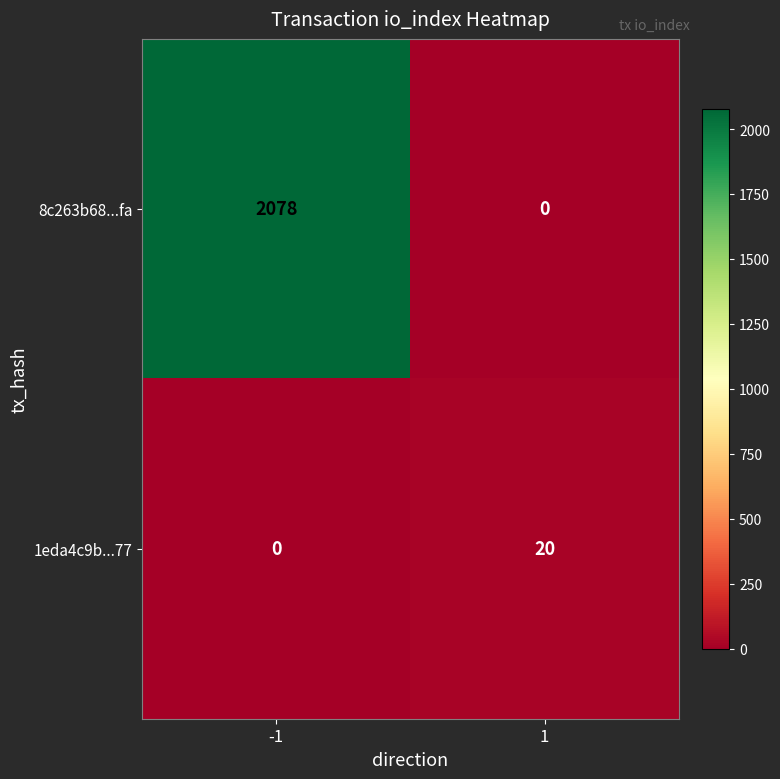

What is the maximum value shown in the chart?

2078